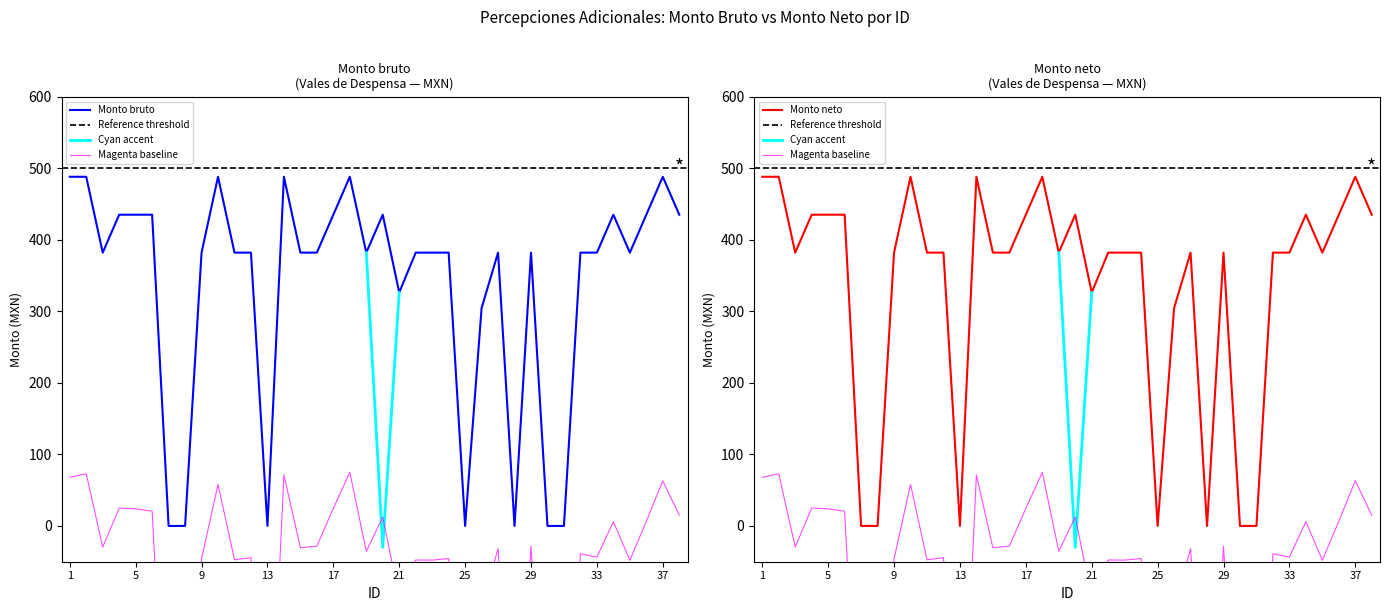

Reading left to right, extract all data points from this chart.

Monto bruto: 488.0	488.0	382.0	435.0	435.0	435.0	0.0	0.0	382.0	488.0	382.0	382.0	0.0	488.0	382.0	382.0	435.0	488.0	382.0	435.0	326.2	382.0	382.0	382.0	0.0	304.5	382.0	0.0	382.0	0.0	0.0	382.0	382.0	435.0	382.0	435.0	488.0	435.0
Monto neto: 488.0	488.0	382.0	435.0	435.0	435.0	0.0	0.0	382.0	488.0	382.0	382.0	0.0	488.0	382.0	382.0	435.0	488.0	382.0	435.0	326.2	382.0	382.0	382.0	0.0	304.5	382.0	0.0	382.0	0.0	0.0	382.0	382.0	435.0	382.0	435.0	488.0	435.0